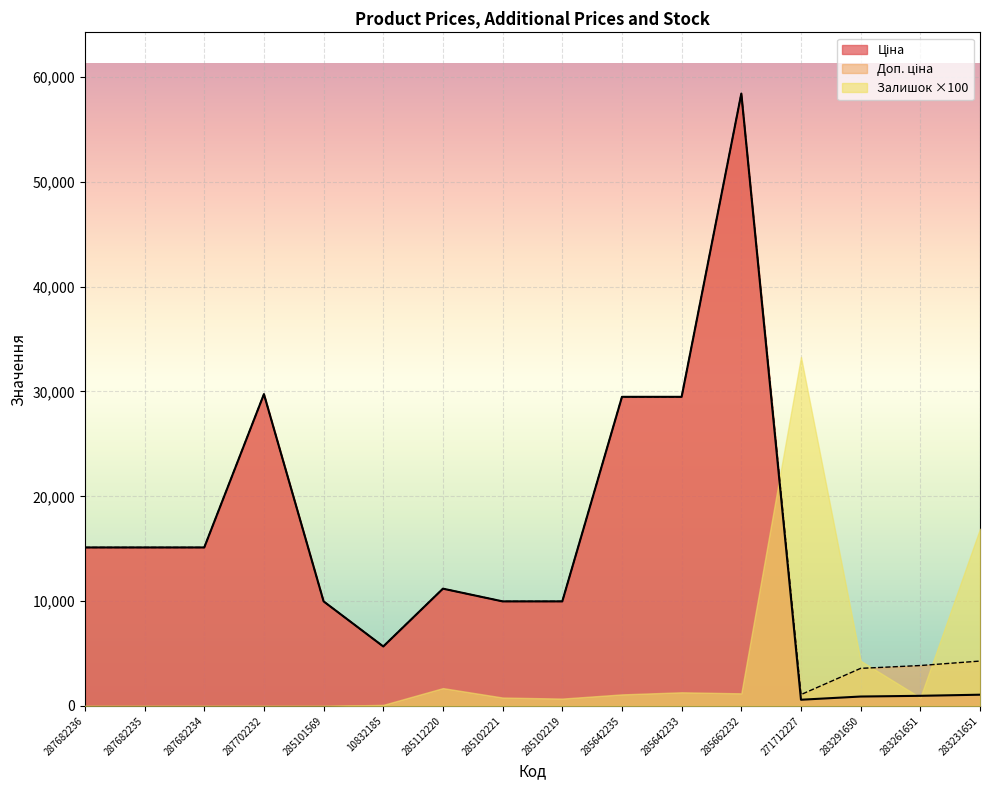

Which category has the highest value in the Ціна series?

285662232